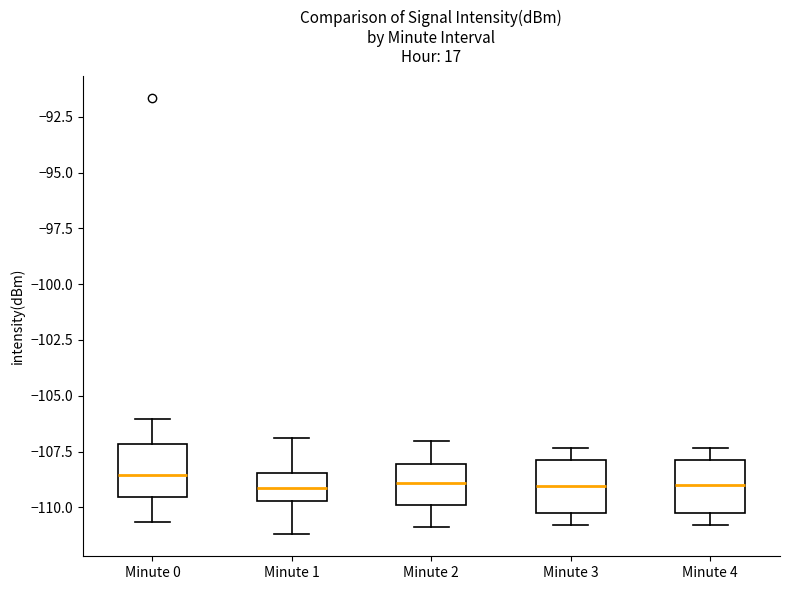

Reading left to right, read every box against the y-axis: the position of its median line, the range the box covers, and the ends of its whiskers. The values are not printed on the chart, so give them approximately, as read against the axis.

Minute 0: median -108.5, box -109.5 to -107.0, whiskers -110.5 to -106.0
Minute 1: median -109.0, box -109.5 to -108.5, whiskers -111.0 to -107.0
Minute 2: median -109.0, box -110.0 to -108.0, whiskers -111.0 to -107.0
Minute 3: median -109.0, box -110.5 to -108.0, whiskers -111.0 to -107.5
Minute 4: median -109.0, box -110.0 to -108.0, whiskers -111.0 to -107.5